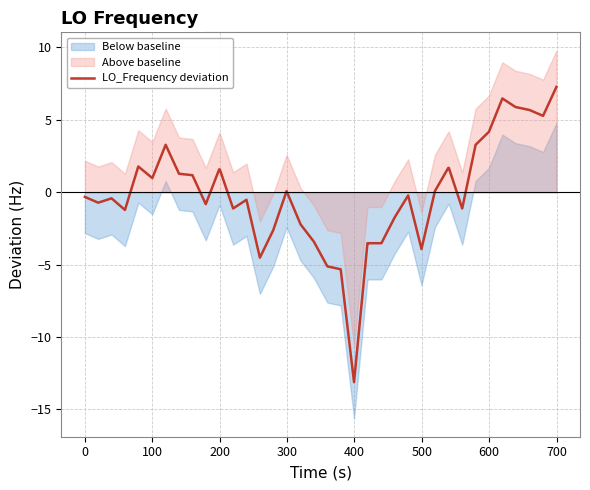

How many data points are less than 0?

21